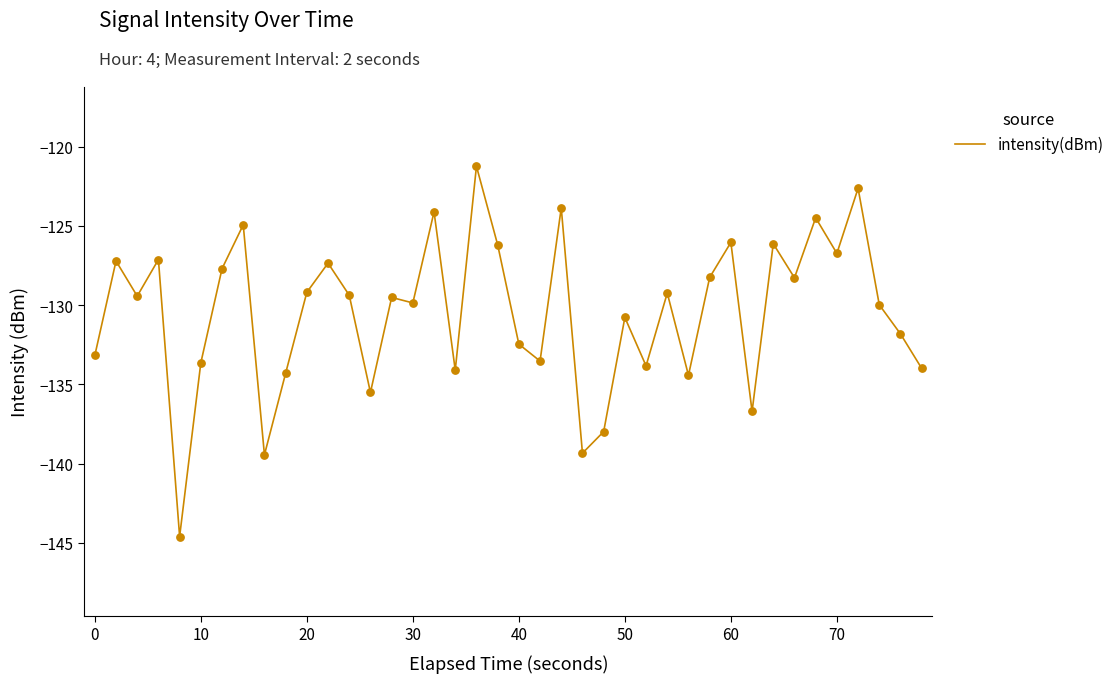

What is the greatest value displayed?

-121.2